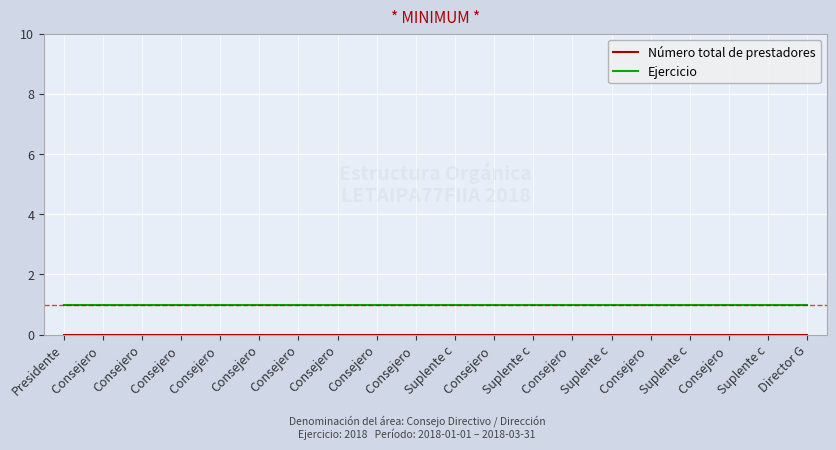

Which series has the largest total across all categories?

Ejercicio